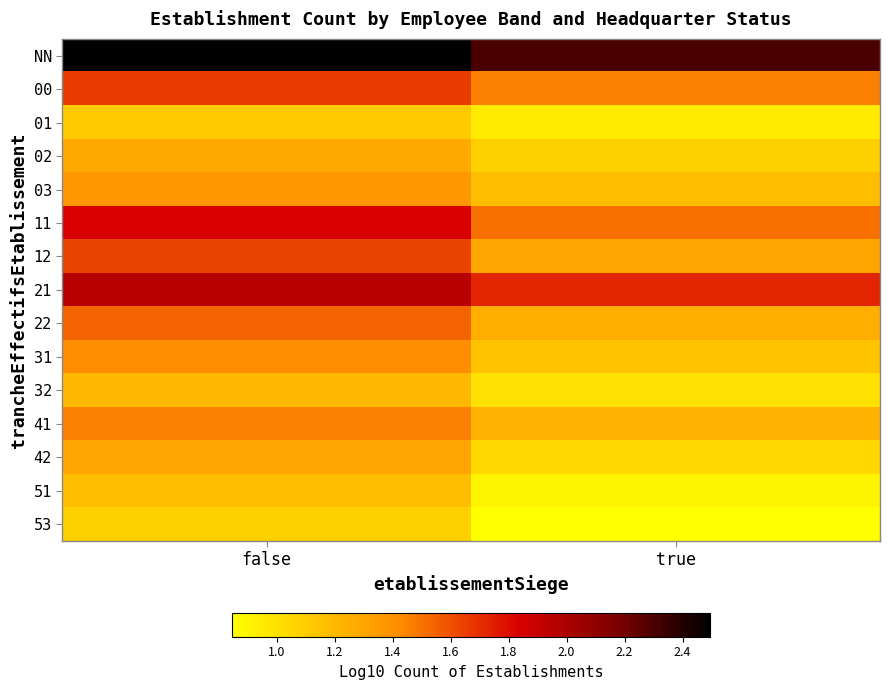

At which category is the sum across all series the highest?

false